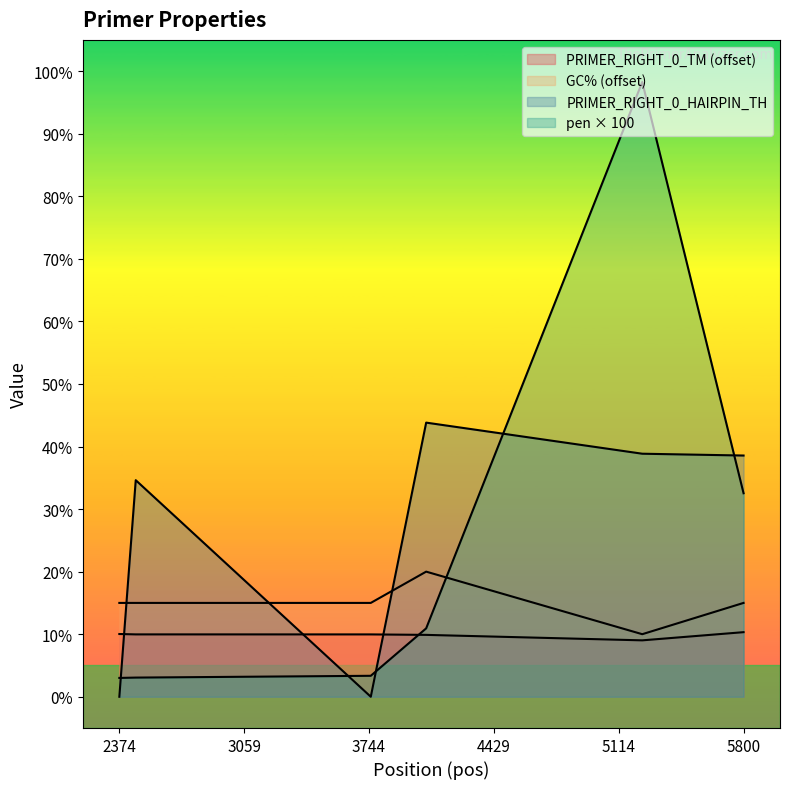

Reading left to right, transcribe all the data shown in this chart.

PRIMER_RIGHT_0_TM: 2374=10.0	2464=10.0	3754=10.0	4058=9.9	5244=9.0	5800=10.3
PRIMER_RIGHT_0_GC_PERCENT: 2374=15.0	2464=15.0	3754=15.0	4058=20.0	5244=10.0	5800=15.0
PRIMER_RIGHT_0_HAIRPIN_TH: 2374=0.0	2464=34.6	3754=0.0	4058=43.8	5244=38.9	5800=38.6
pen_scaled: 2374=3.0	2464=3.1	3754=3.4	4058=10.9	5244=98.3	5800=32.5